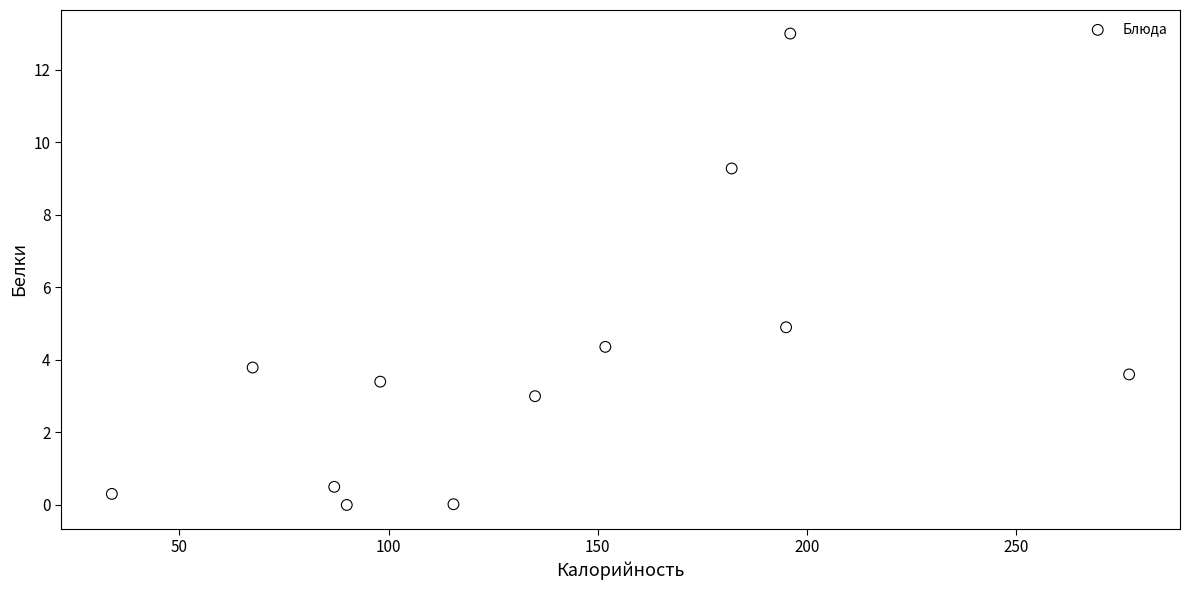

What Y value in the scatter plot is closest to 6?

4.9